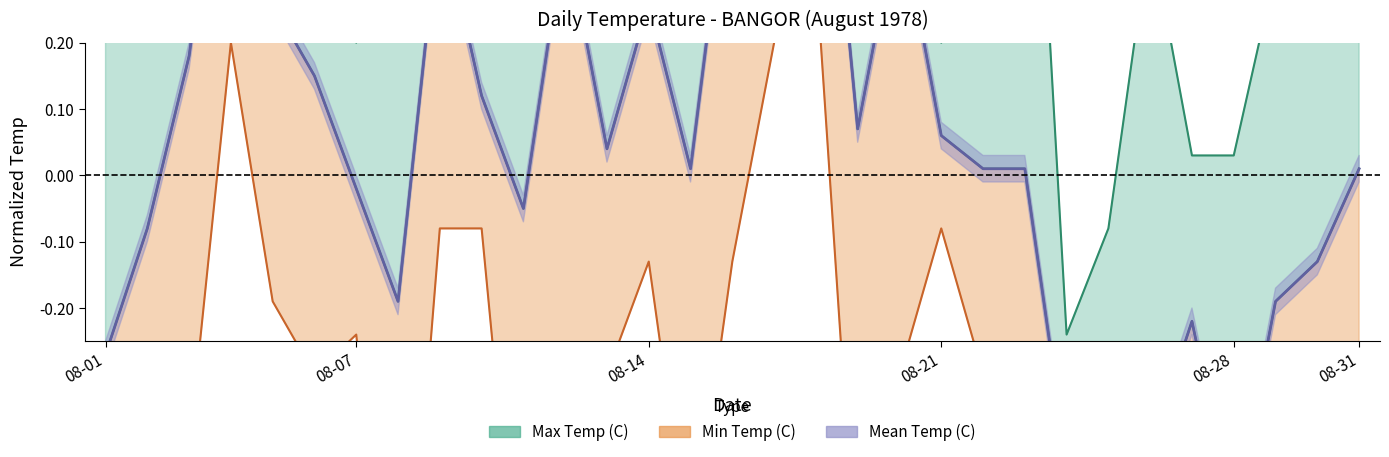

List the labels in order of Min Temp (C) value, largest first.

08-18, 08-04, 08-17, 08-09, 08-10, 08-21, 08-14, 08-16, 08-05, 08-07, 08-06, 08-13, 08-20, 08-22, 08-03, 08-12, 08-31, 08-02, 08-27, 08-15, 08-19, 08-24, 08-30, 08-29, 08-11, 08-08, 08-23, 08-01, 08-28, 08-26, 08-25